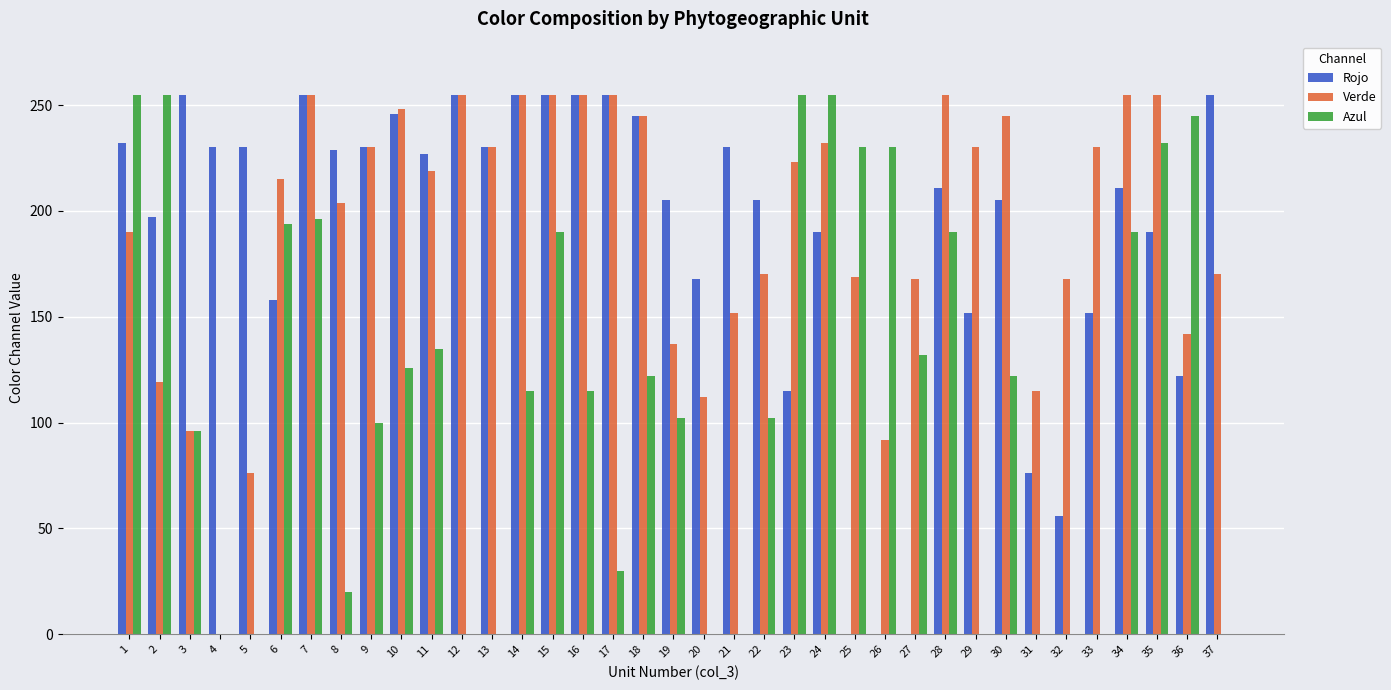

How many data points does each series have?

37